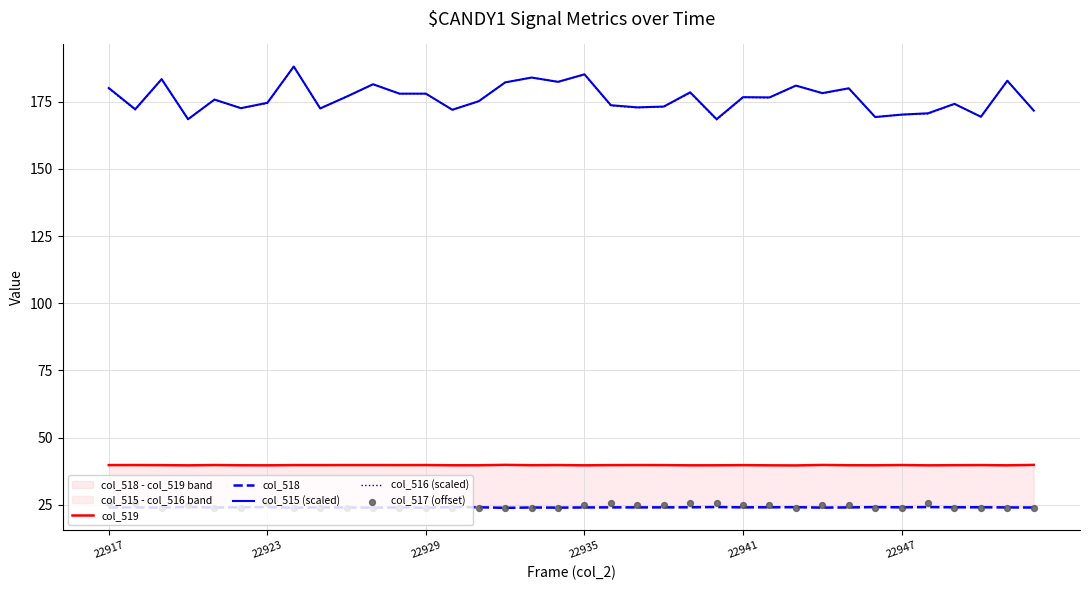

What are all the series names shown in the legend?

col_519, col_518, col_515 (scaled), col_516 (scaled), col_517 (offset)